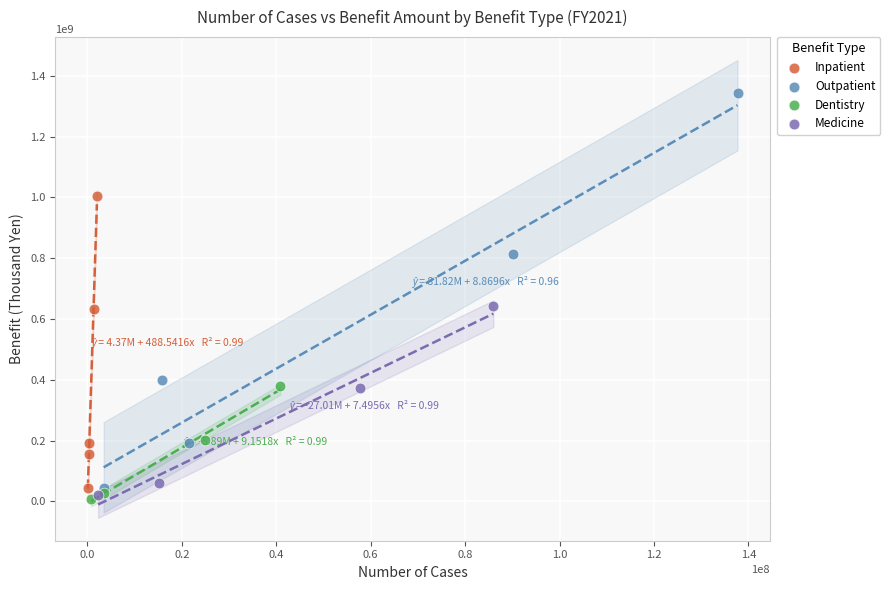

Which series has the largest Y range (max minus min)?

Outpatient